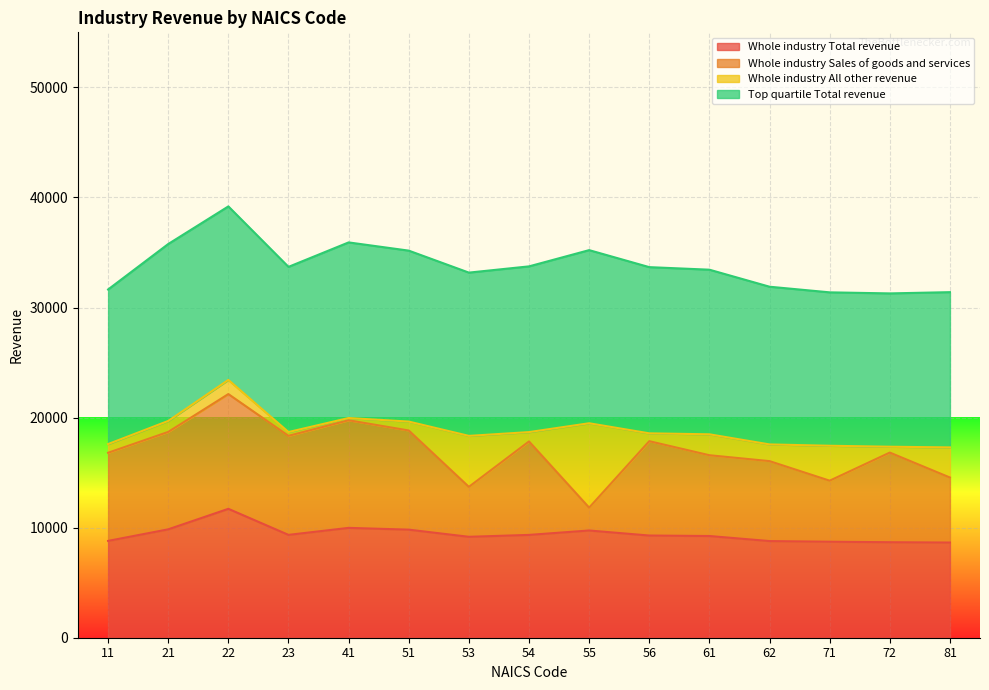

What is the value of the Whole industry All other revenue point at the 9th from the left?

7666.5